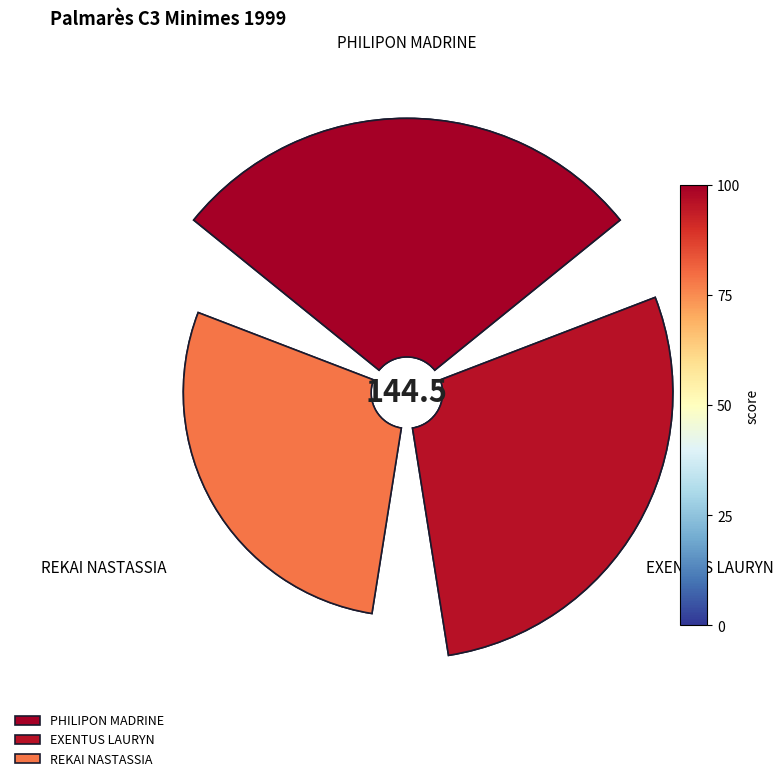

Count the number of slices in the pie.

3